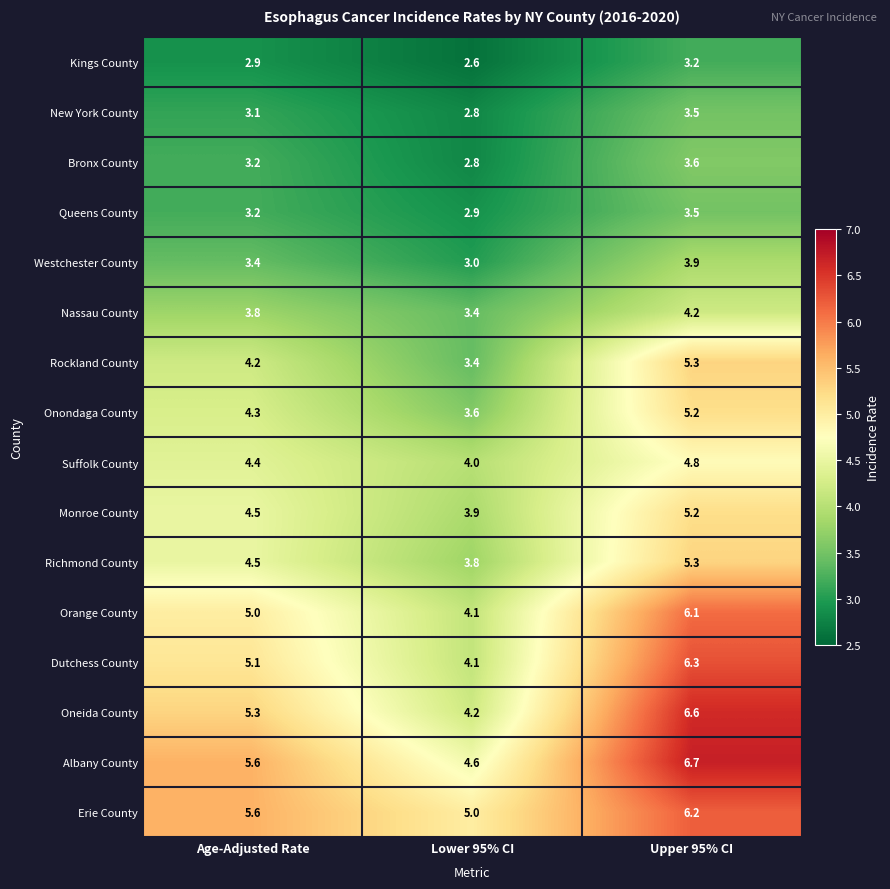

Is it true that Rockland County equals 5.3 at Upper 95% CI?

True